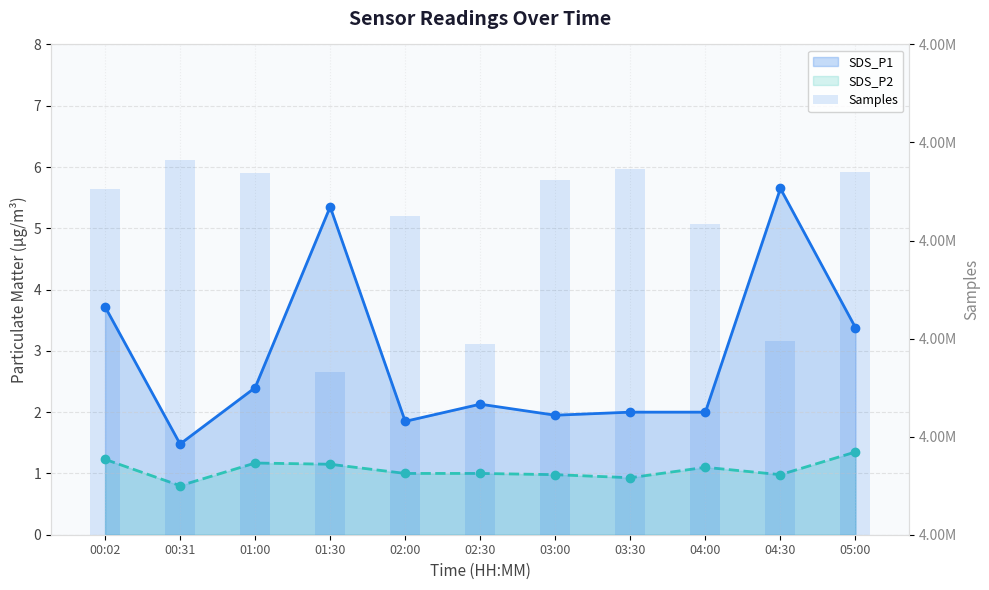

What is the spread (max minus min) of values at 03:00?

4936157.0